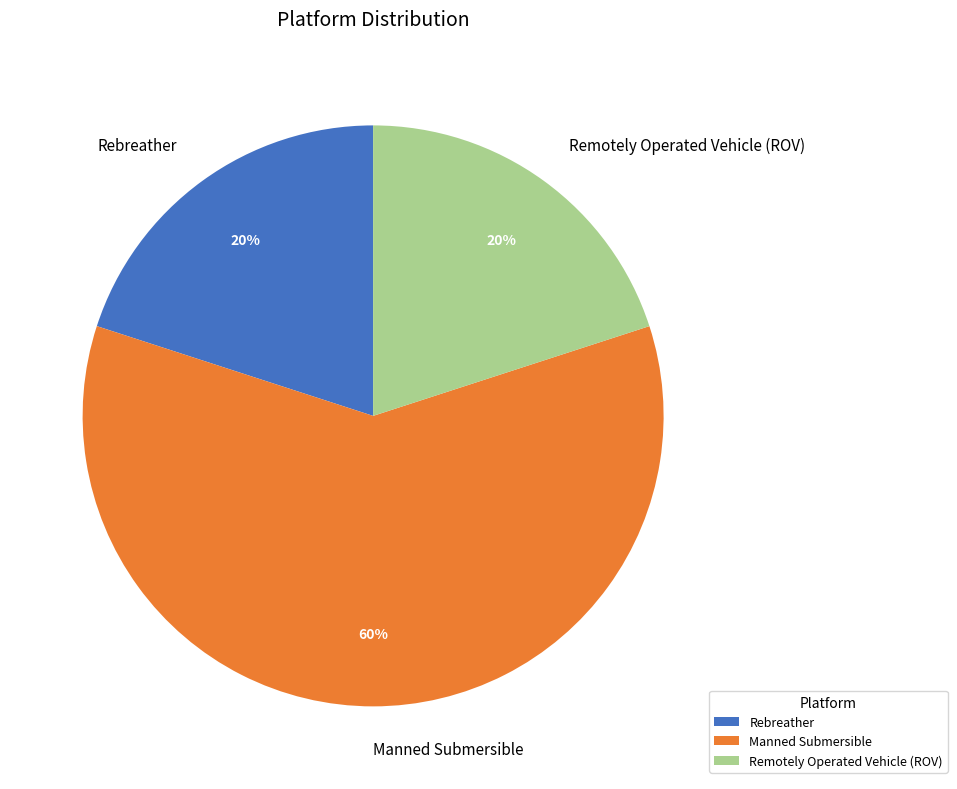

Which slice represents more than half of the pie?

Manned Submersible